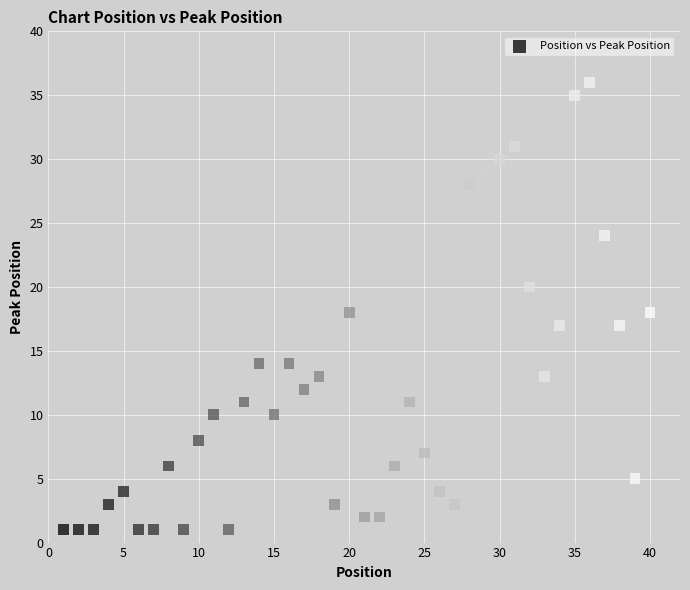

What is the range of X values (max minus min)?

39